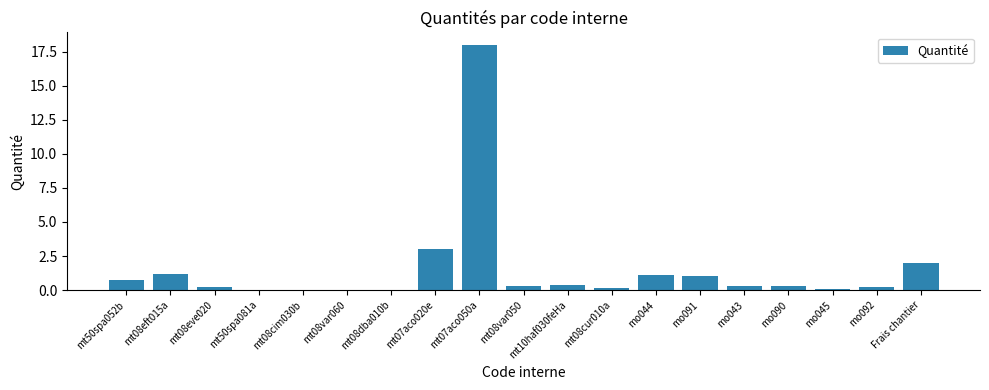

Is it true that the value at mt07aco050a is 7.1?

False